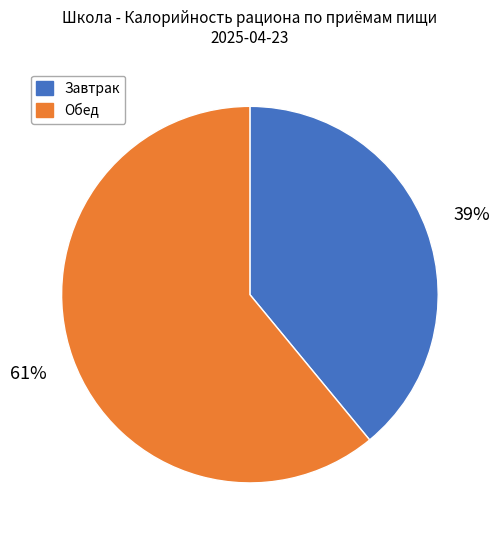

To the nearest percent, what percentage of the pie is Обед?

61%